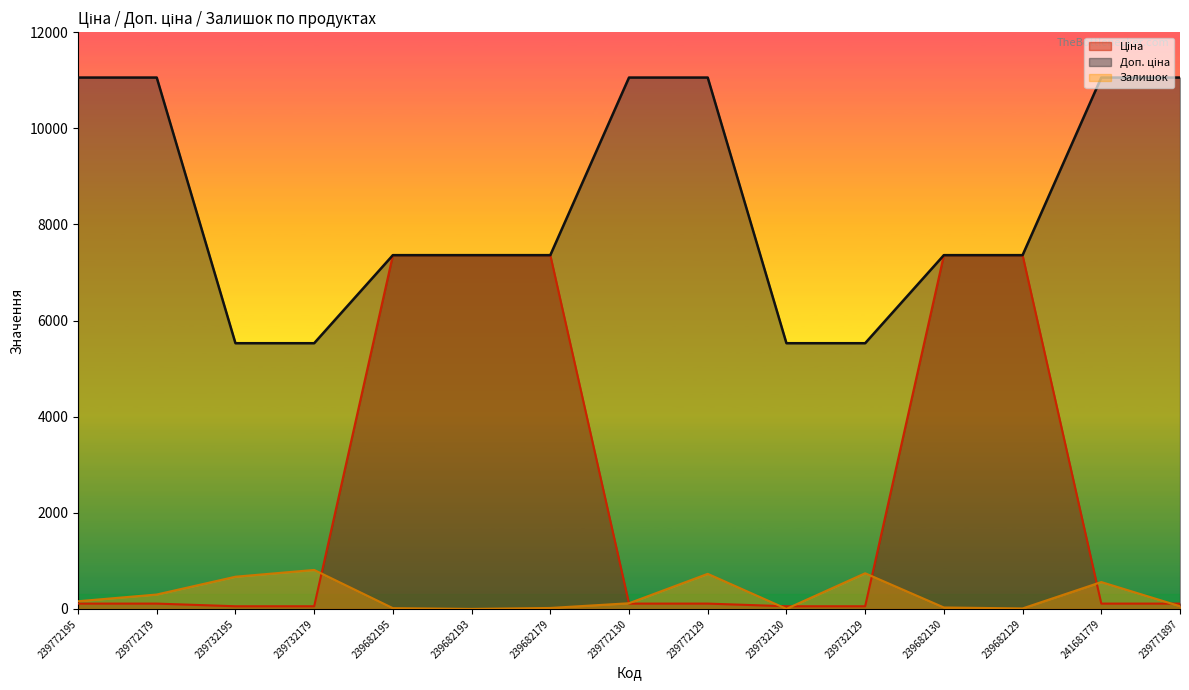

How many values in the Доп. ціна series are below 7360?

4